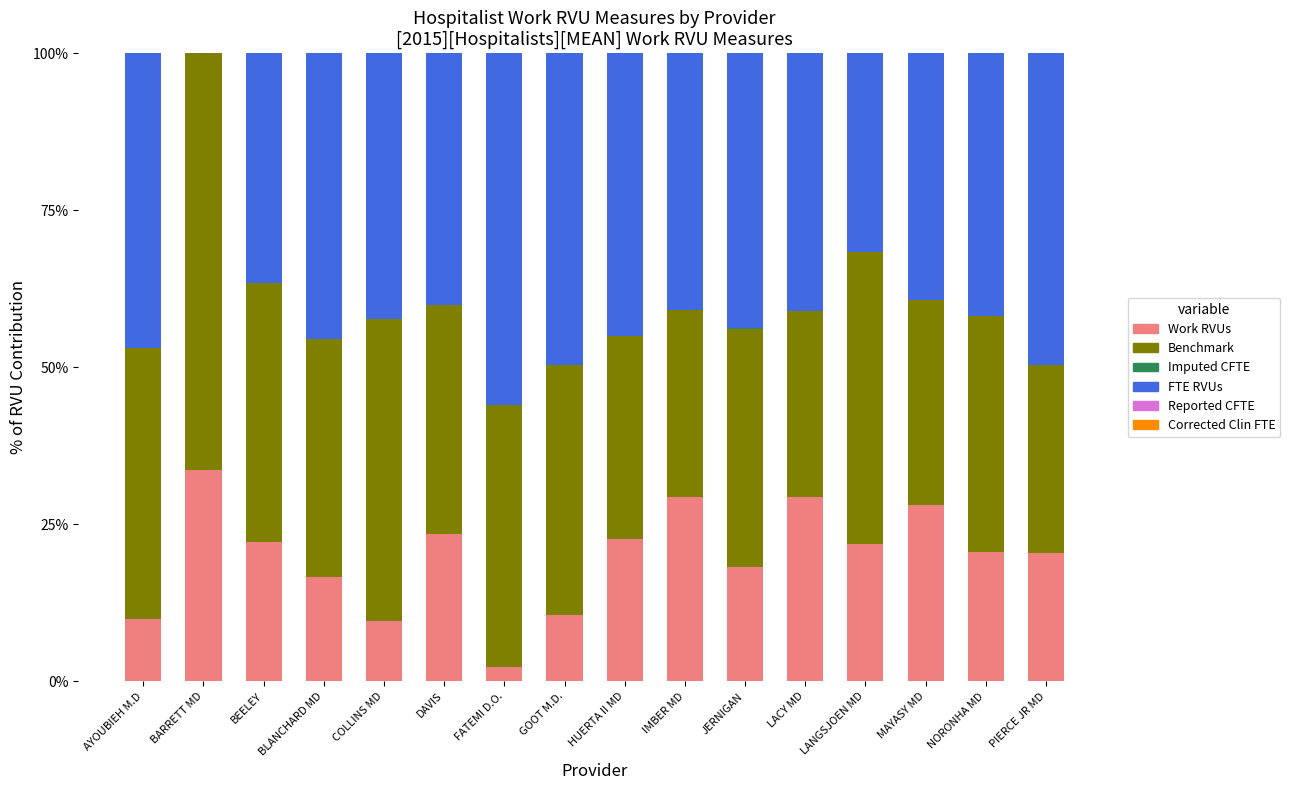

At which label does Work RVUs reach its peak?

BARRETT MD